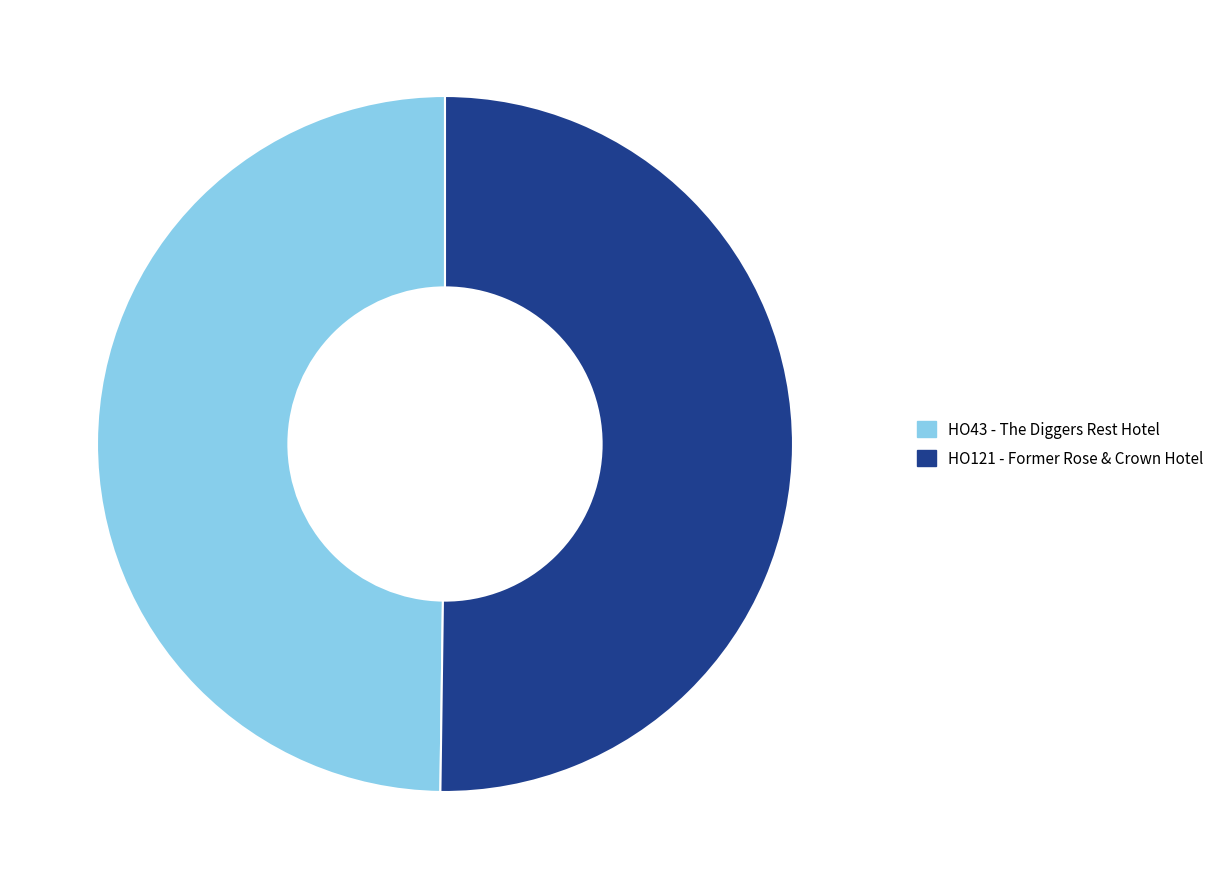

The HO121 - Former Rose & Crown Hotel slice represents 50% of the pie. True or false?

True